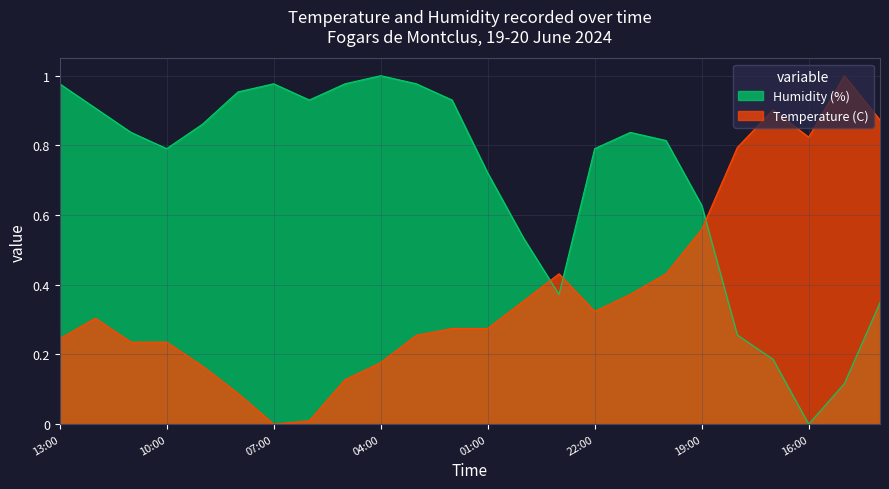

What position from the left is 00:00?

14